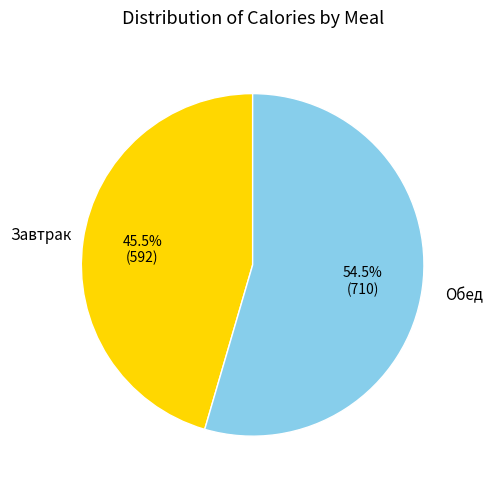

Count the number of slices in the pie.

2